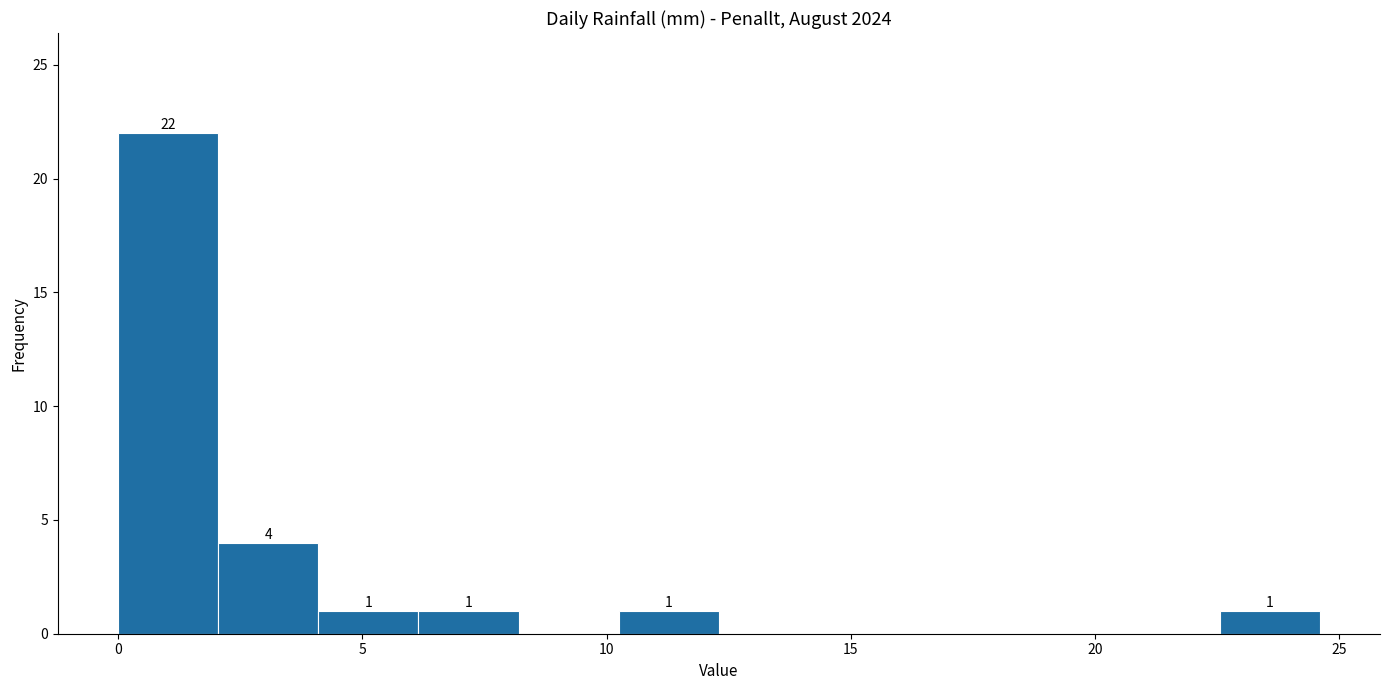

Over which range of the x-axis is the bar tallest?

0.00 to 2.05